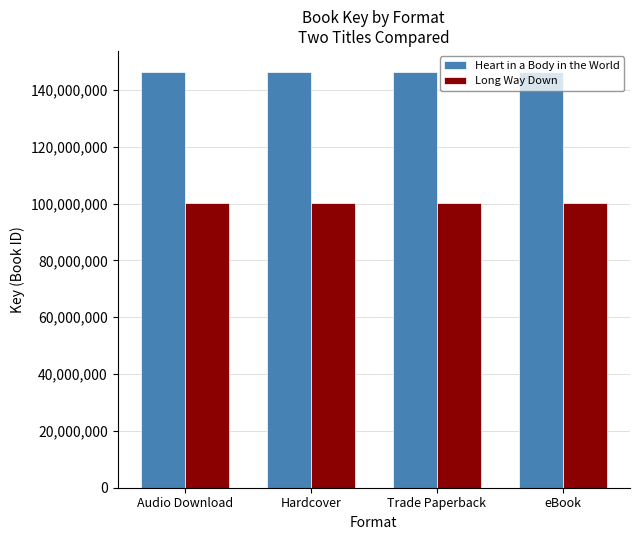

The Heart in a Body in the World series shows 146399216 at Audio Download. True or false?

True